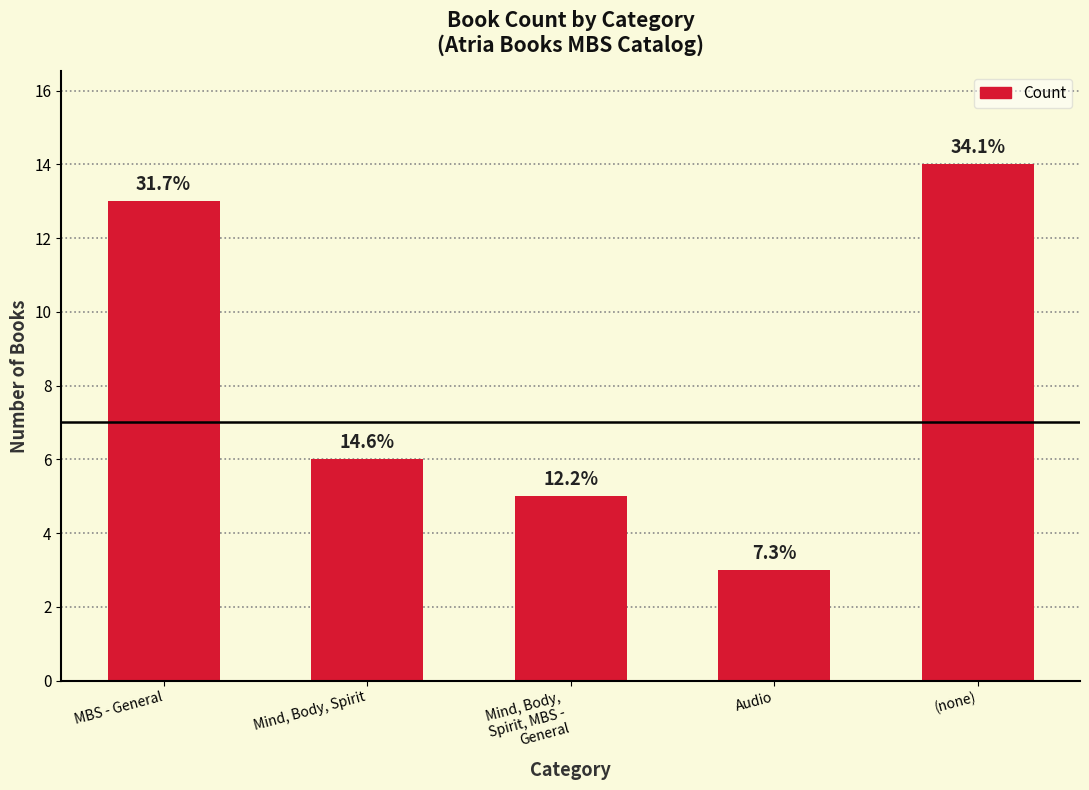

What is the maximum value shown in the chart?

14